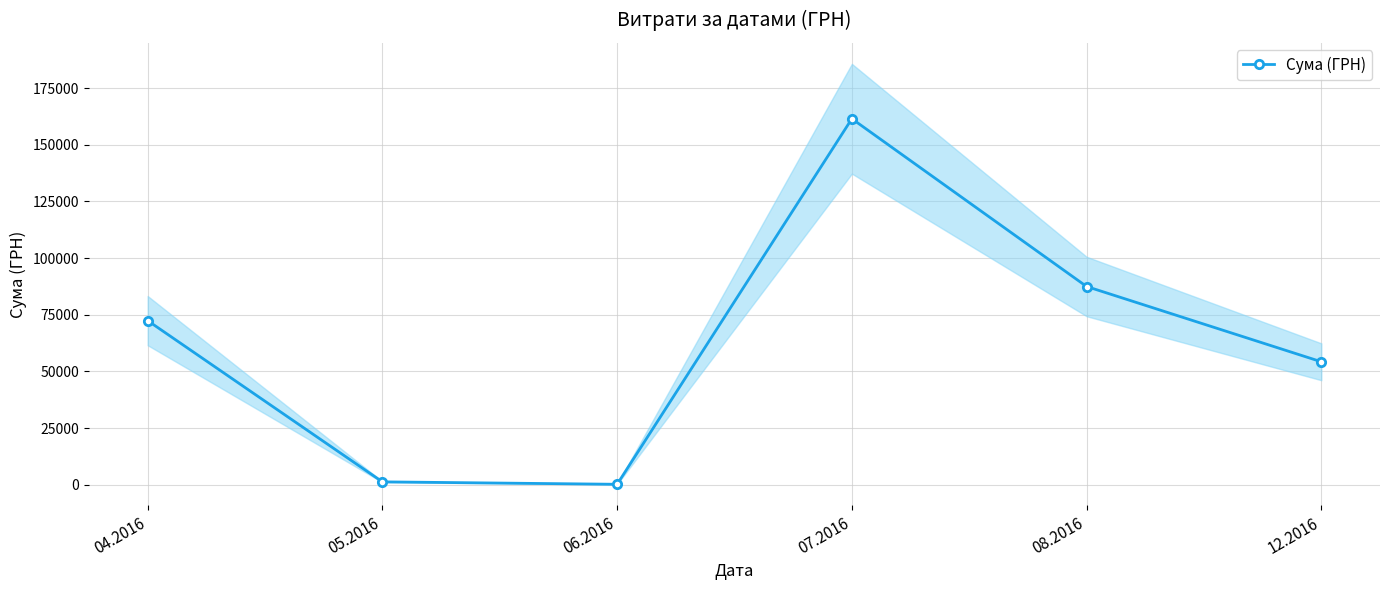

True or false: the data has more than 1 interior local peaks.

False